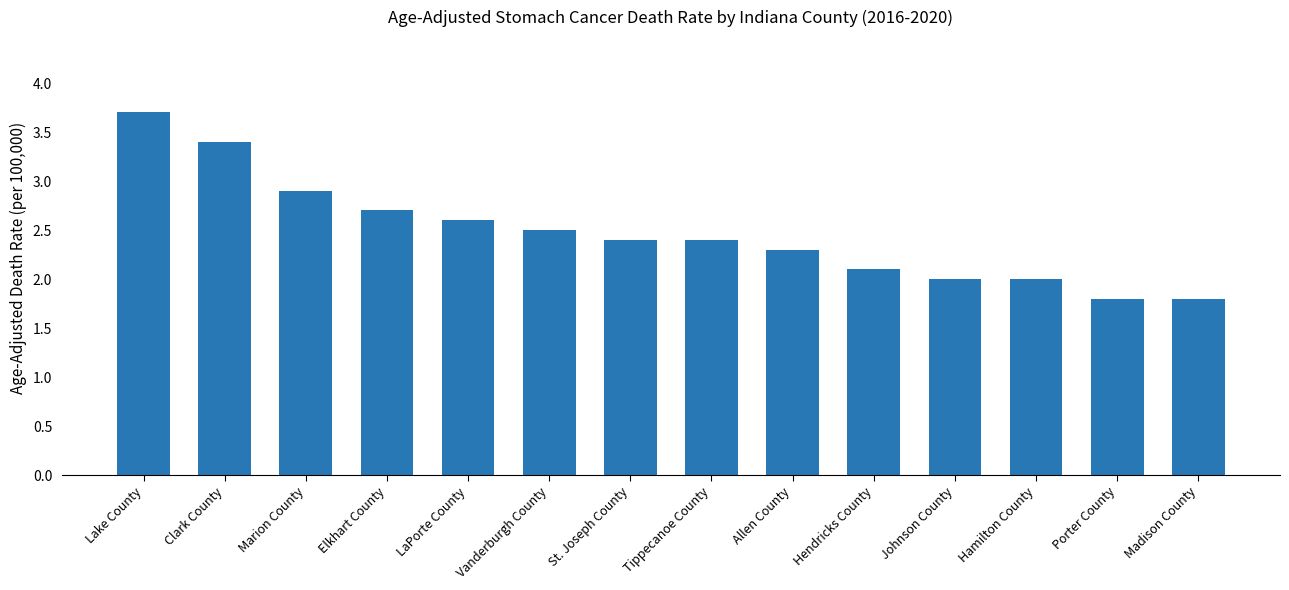

The chart shows a value of 2.3 at Allen County. True or false?

True